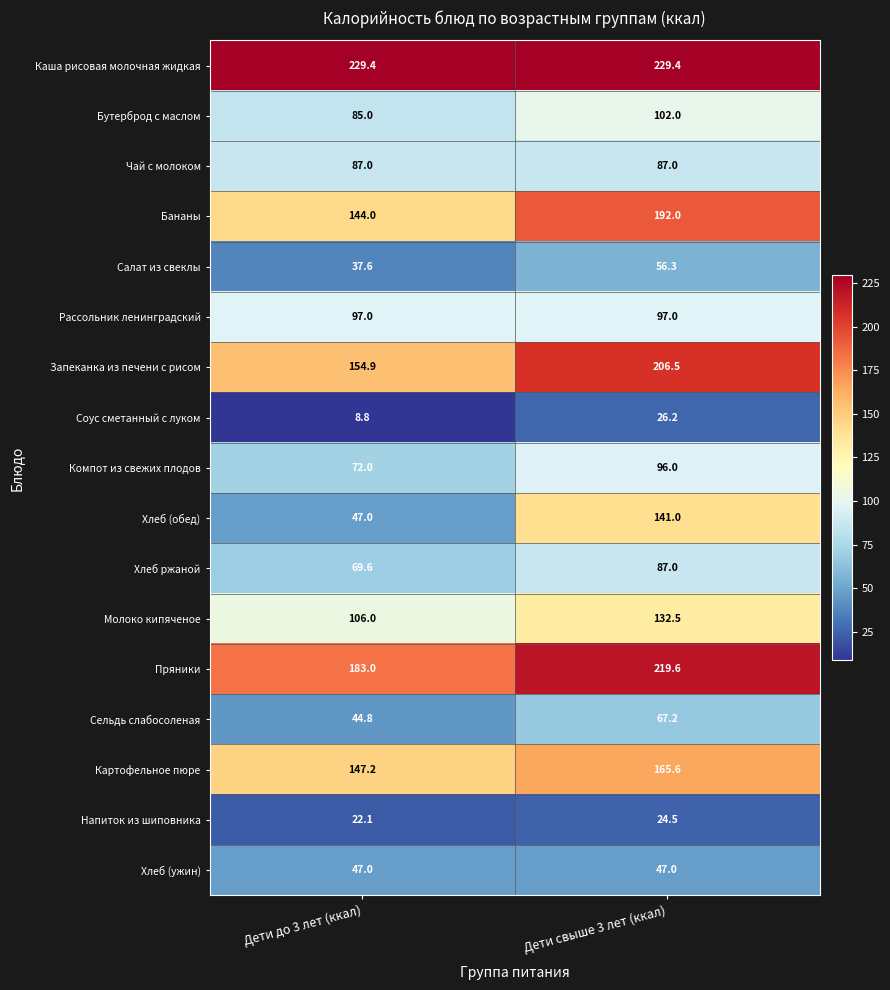

List the labels in order of Пряники value, smallest first.

Дети до 3 лет (ккал), Дети свыше 3 лет (ккал)